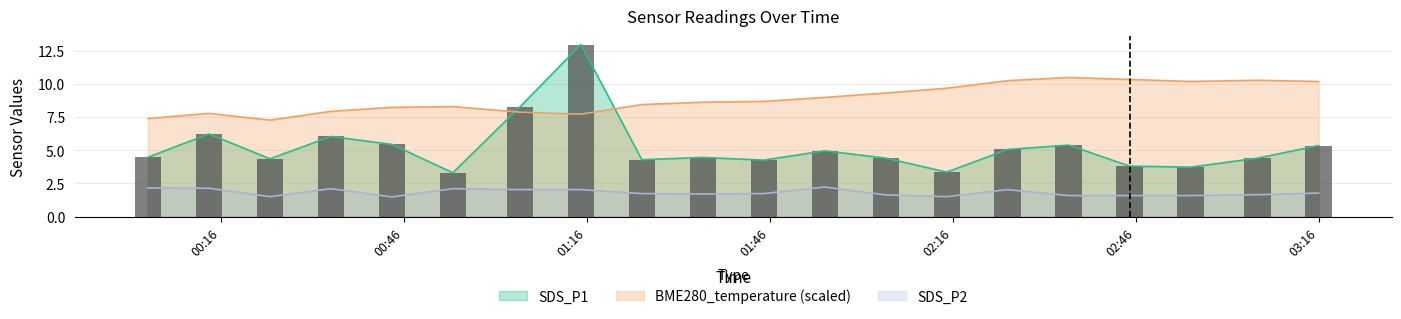

Count the number of data series in this chart.

3